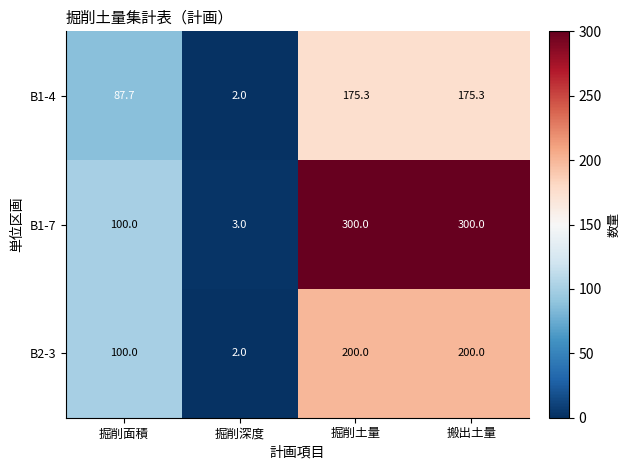

The value of B2-3 at 搬出土量 is 200.0. True or false?

True